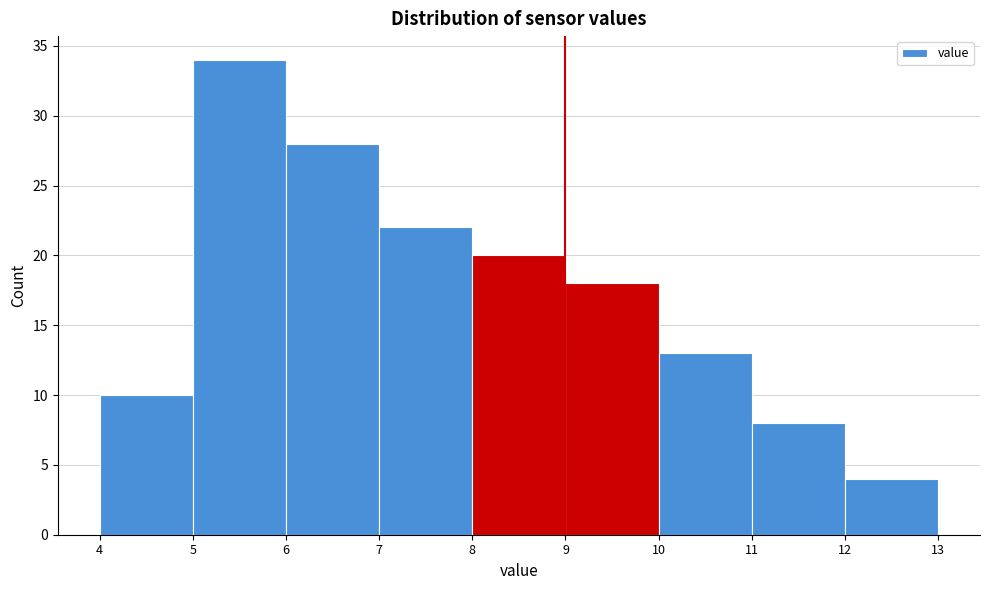

Which range on the x-axis has the tallest bar?

5 to 6